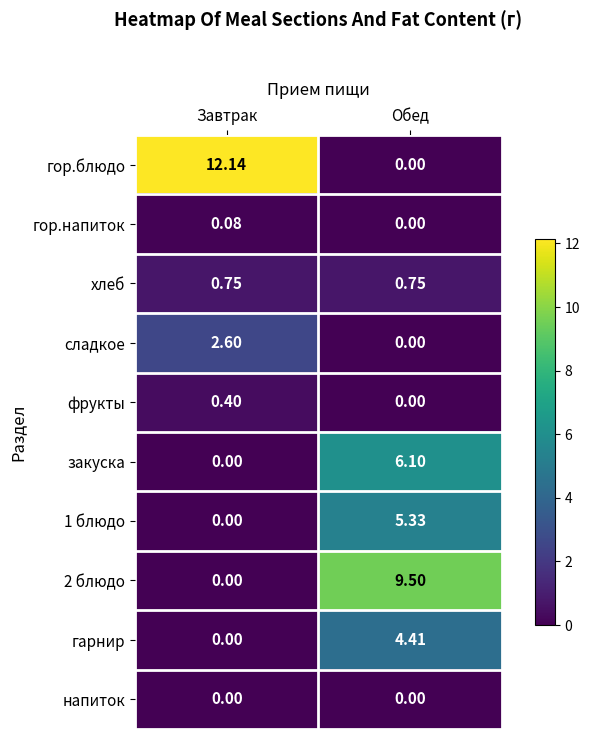

At which label does закуска reach its peak?

Обед